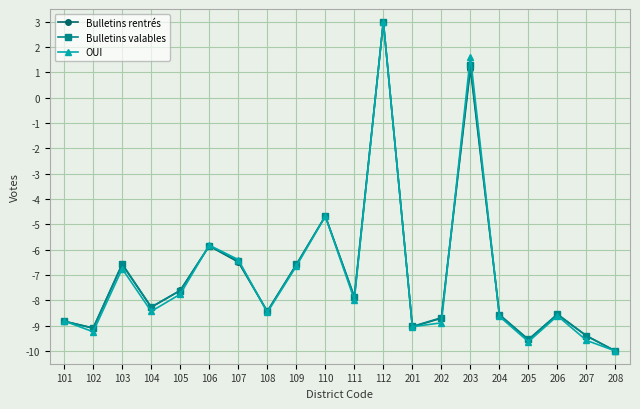

At which category does Bulletins rentrés reach its first local peak?

103